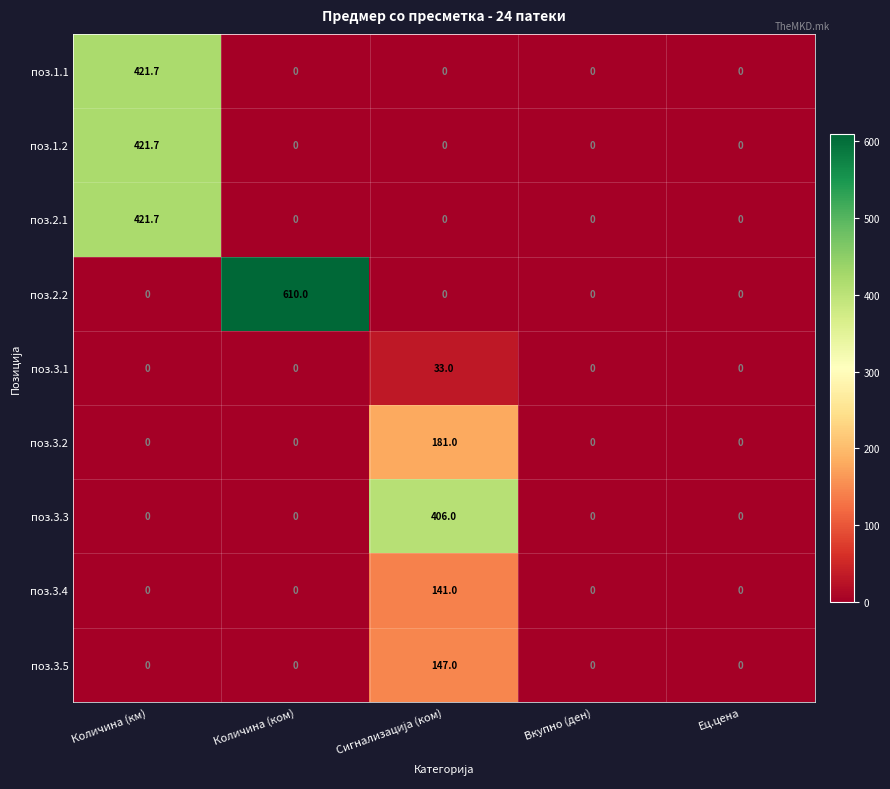

Which series has the largest total across all categories?

поз.2.2